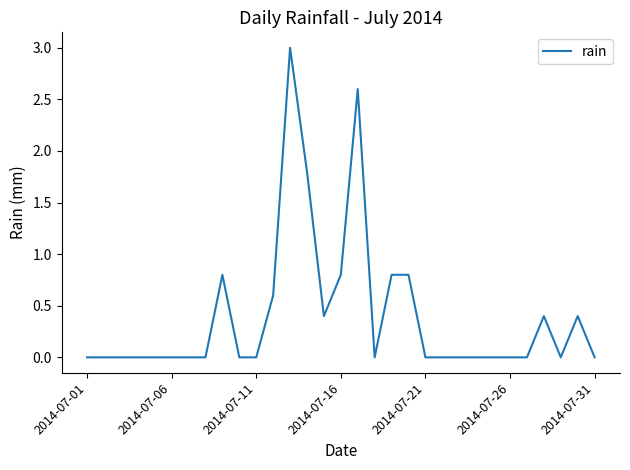

What is the average value?

0.4